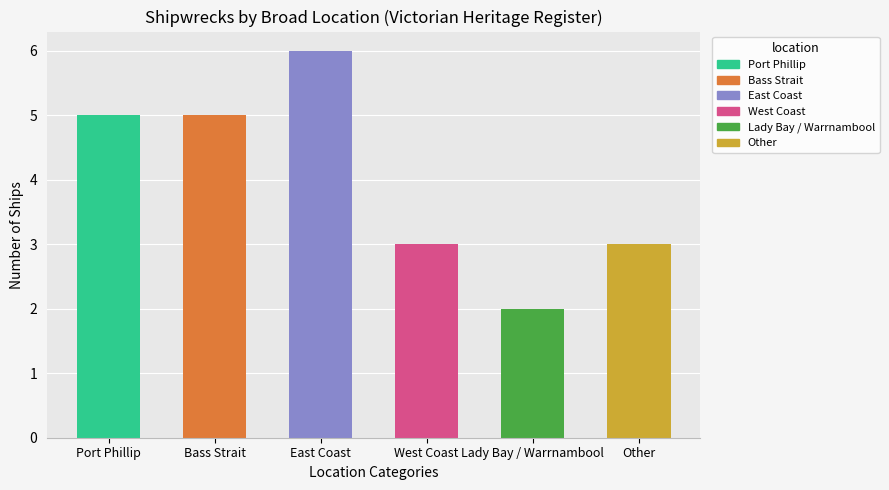

Where does the data first go above 5?

East Coast